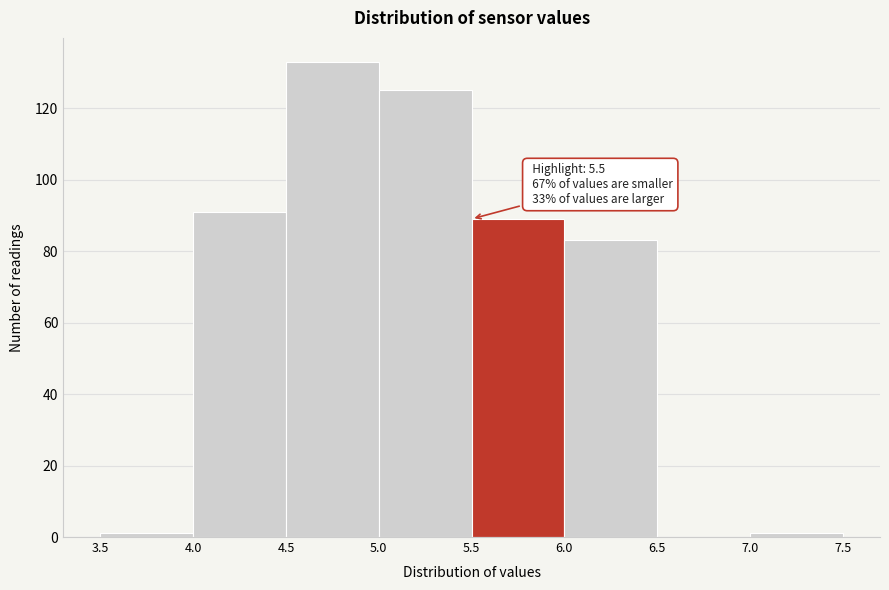

Which range on the x-axis has the tallest bar?

4.5 to 5.0